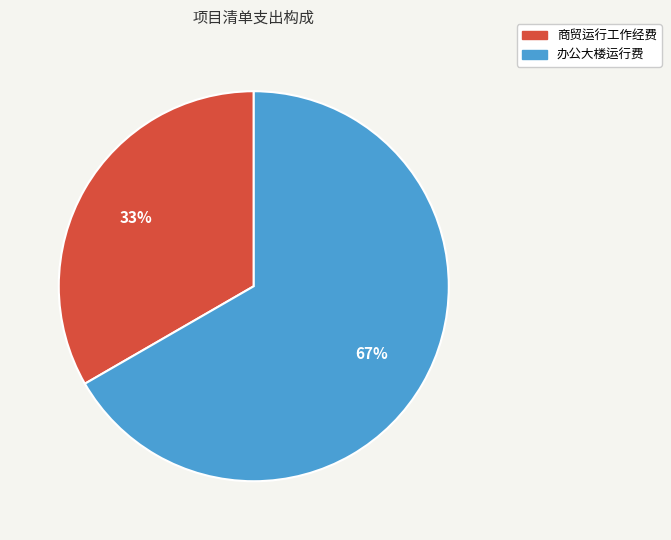

To the nearest percent, what is the average slice percentage?

50%